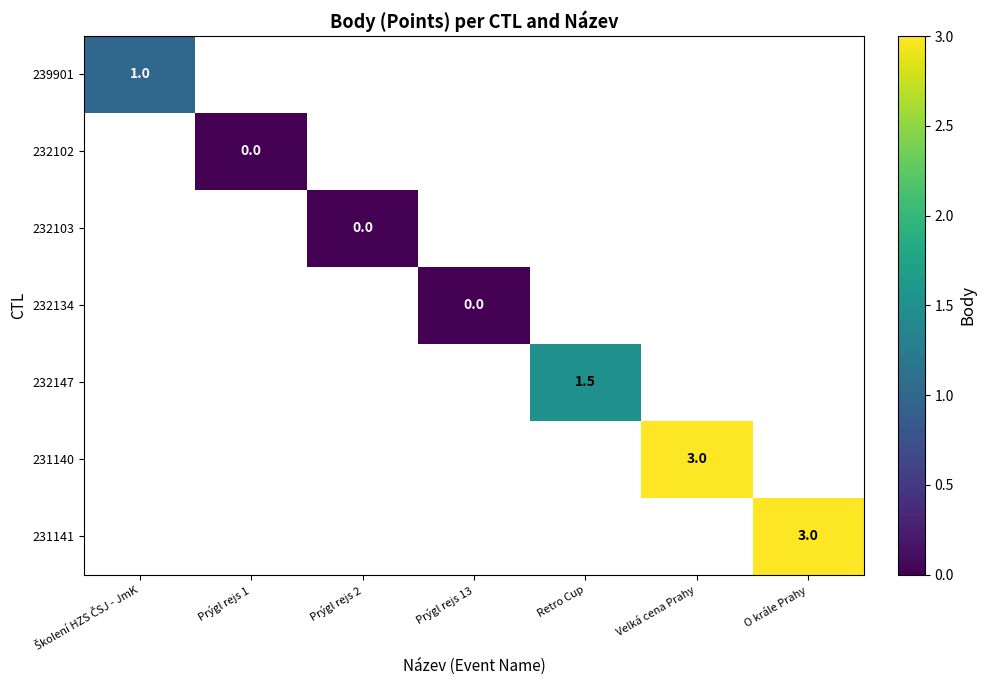

True or false: 231140 has a value of 1.8 at Velká cena Prahy.

False